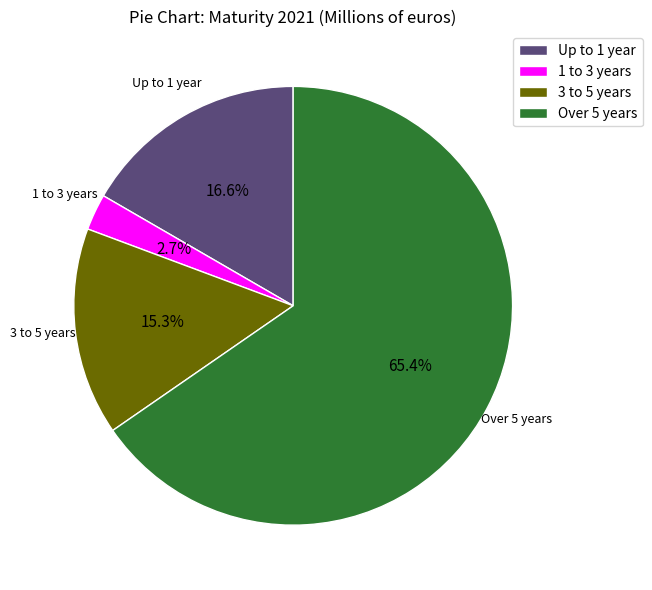

True or false: Over 5 years accounts for 65% of the total.

True